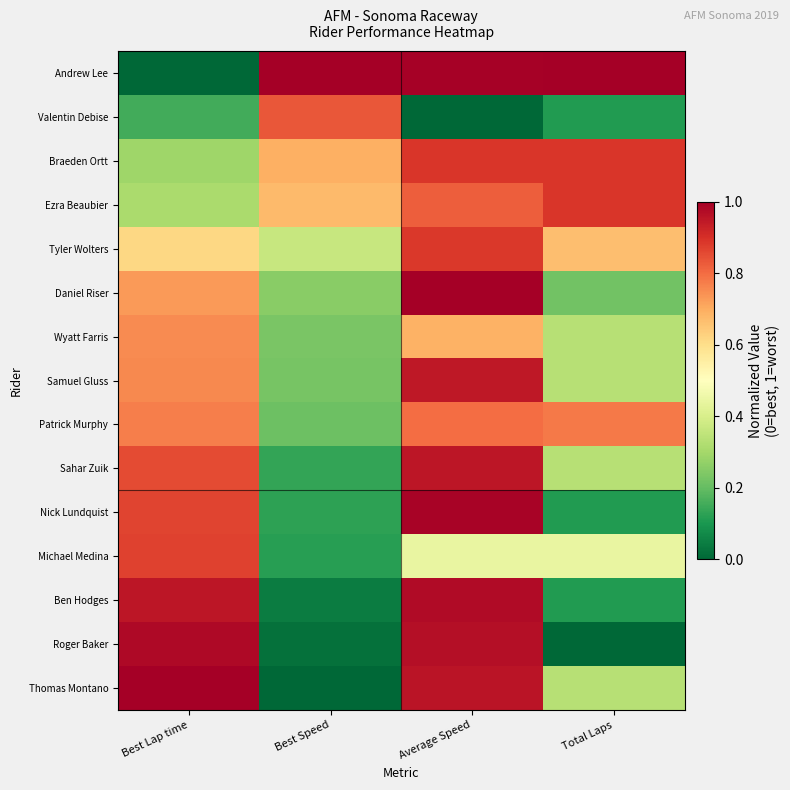

Reading right to left, what are all the values shown in this chart?

Andrew Lee: Total Laps=1.0	Average Speed=1.0	Best Speed=1.0	Best Lap time=0.0
Valentin Debise: Total Laps=0.1	Average Speed=0.0	Best Speed=0.8	Best Lap time=0.2
Braeden Ortt: Total Laps=0.9	Average Speed=0.9	Best Speed=0.7	Best Lap time=0.3
Ezra Beaubier: Total Laps=0.9	Average Speed=0.8	Best Speed=0.7	Best Lap time=0.3
Tyler Wolters: Total Laps=0.7	Average Speed=0.9	Best Speed=0.4	Best Lap time=0.6
Daniel Riser: Total Laps=0.2	Average Speed=1.0	Best Speed=0.3	Best Lap time=0.7
Wyatt Farris: Total Laps=0.3	Average Speed=0.7	Best Speed=0.2	Best Lap time=0.8
Samuel Gluss: Total Laps=0.3	Average Speed=0.9	Best Speed=0.2	Best Lap time=0.8
Patrick Murphy: Total Laps=0.8	Average Speed=0.8	Best Speed=0.2	Best Lap time=0.8
Sahar Zuik: Total Laps=0.3	Average Speed=1.0	Best Speed=0.1	Best Lap time=0.9
Nick Lundquist: Total Laps=0.1	Average Speed=1.0	Best Speed=0.1	Best Lap time=0.9
Michael Medina: Total Laps=0.4	Average Speed=0.4	Best Speed=0.1	Best Lap time=0.9
Ben Hodges: Total Laps=0.1	Average Speed=1.0	Best Speed=0.0	Best Lap time=1.0
Roger Baker: Total Laps=0.0	Average Speed=1.0	Best Speed=0.0	Best Lap time=1.0
Thomas Montano: Total Laps=0.3	Average Speed=1.0	Best Speed=0.0	Best Lap time=1.0